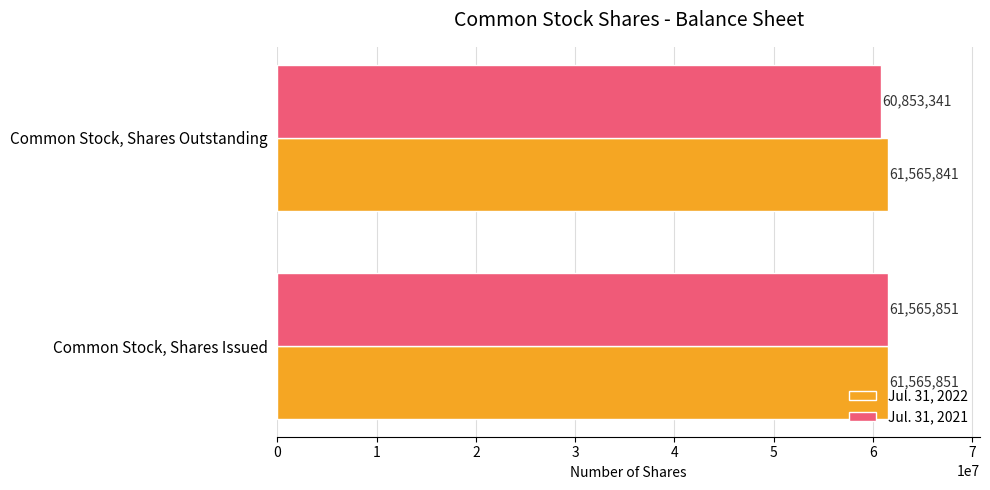

At which category is the sum across all series the highest?

Common Stock, Shares Issued